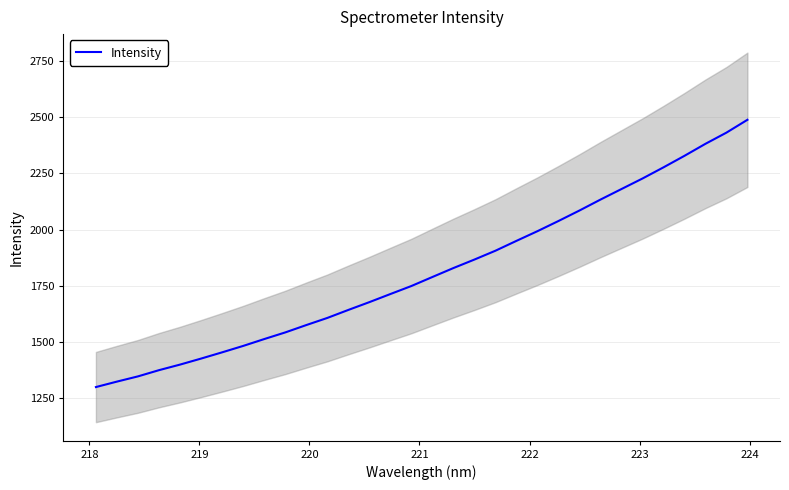

What is the label of the 28th point from the right?

221